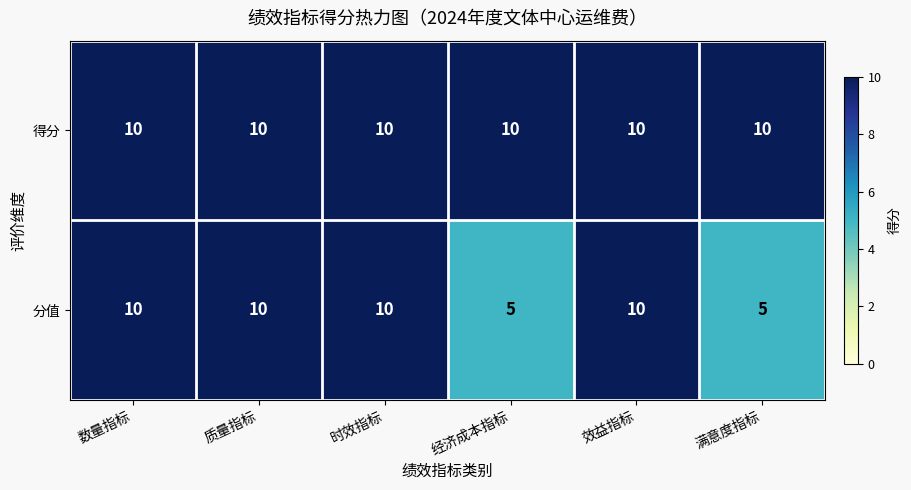

List the series in order of their overall mean, lowest first.

分值, 得分